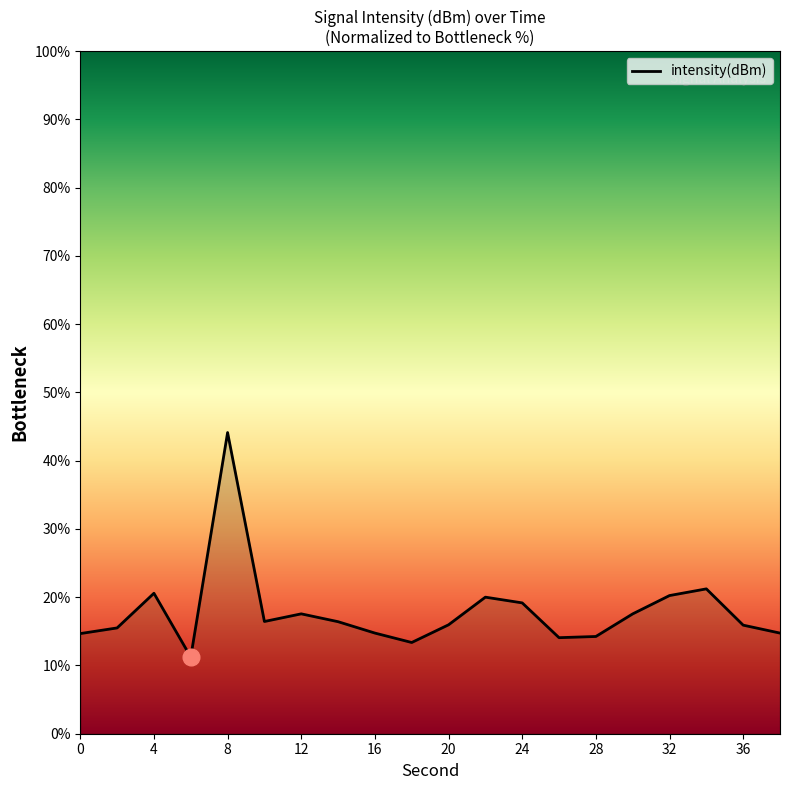

What is the minimum value shown in the chart?

11.2